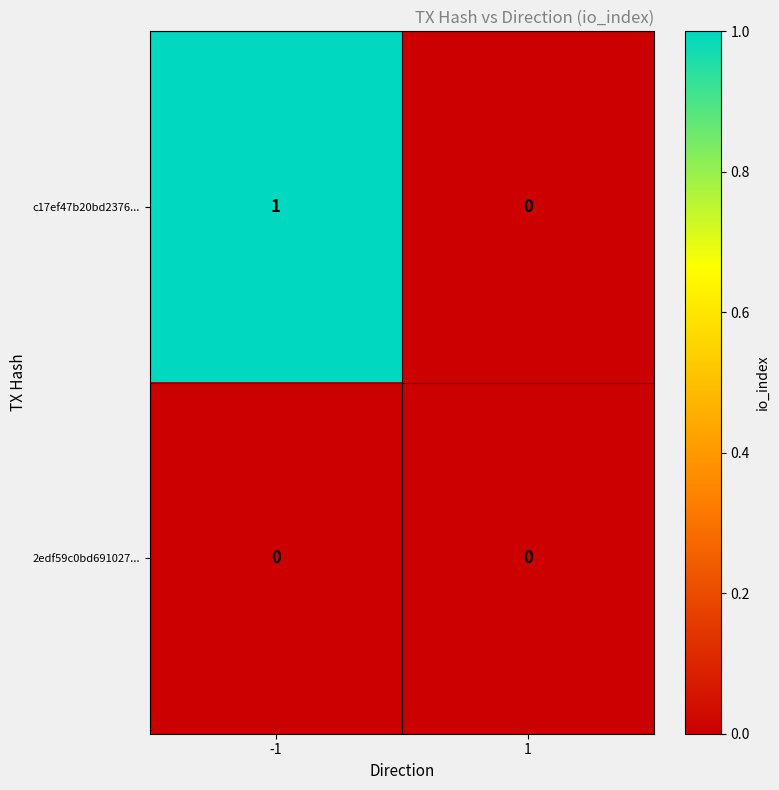

Which series has the widest spread of values?

c17ef47b20bd2376...